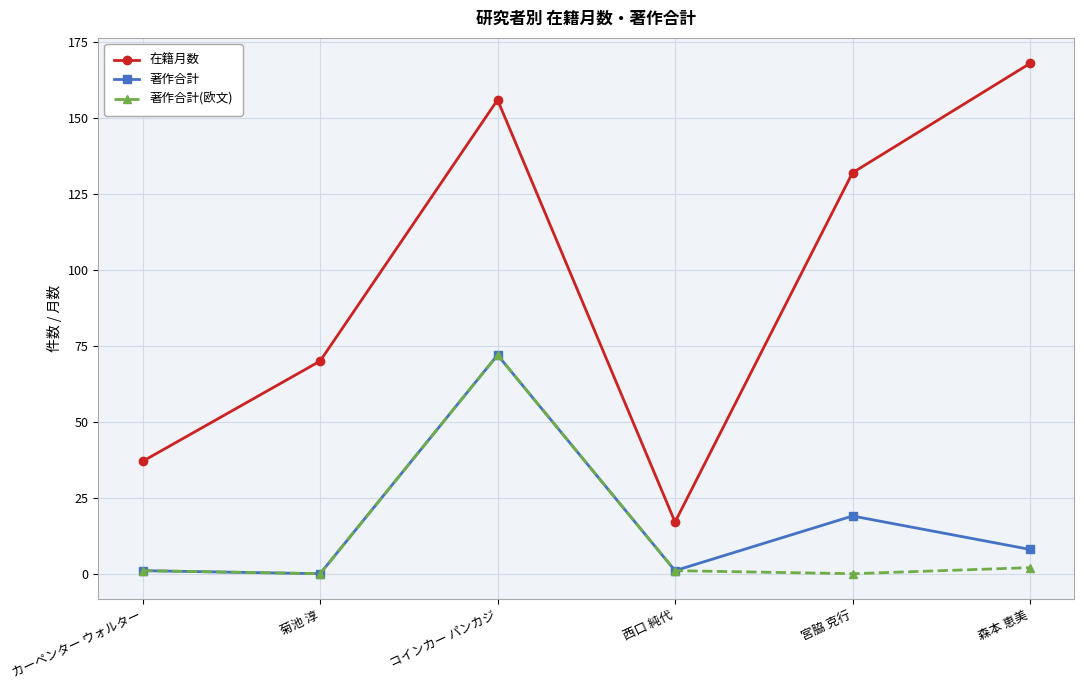

What is the label of the 3rd point from the left?

コインカー パンカジ